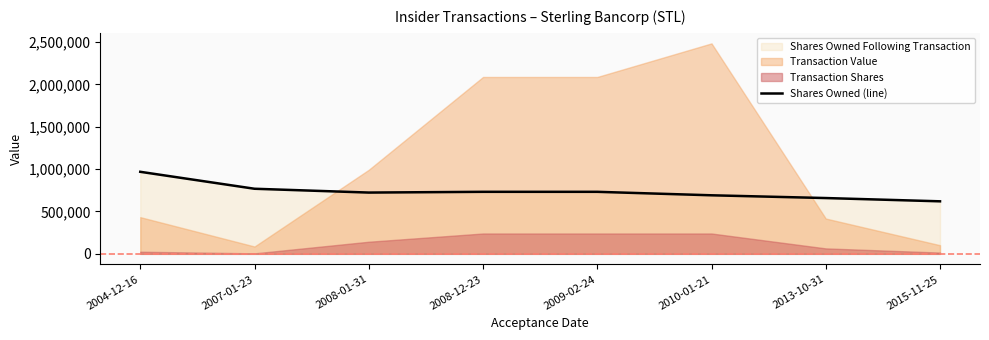

Rank the categories by value from lowest to highest.

2015-11-25, 2013-10-31, 2010-01-21, 2008-01-31, 2008-12-23, 2009-02-24, 2007-01-23, 2004-12-16